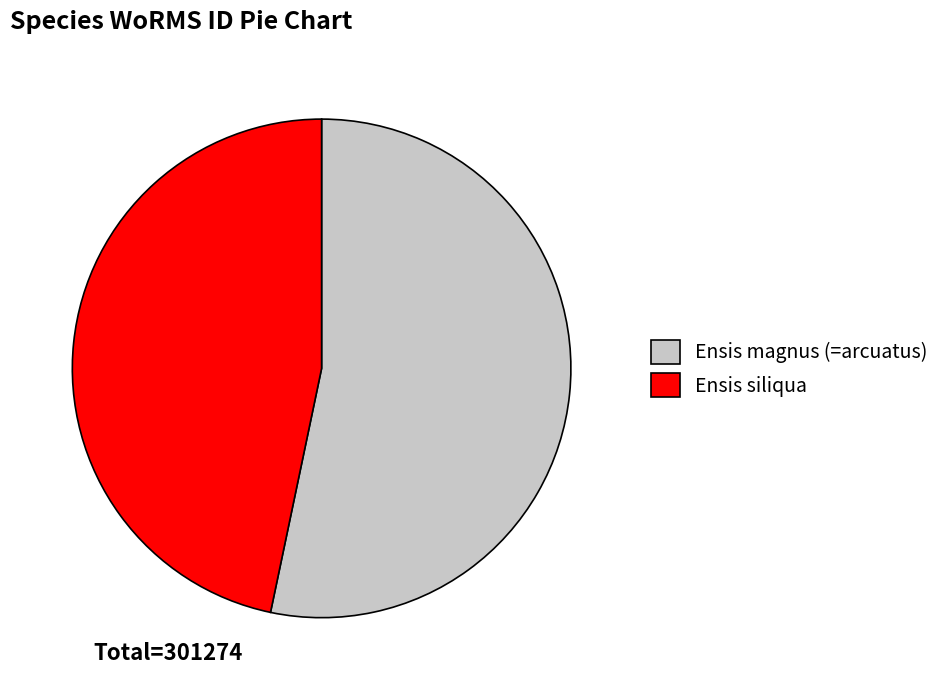

Is it true that Ensis magnus (=arcuatus) is 42% of the pie?

False